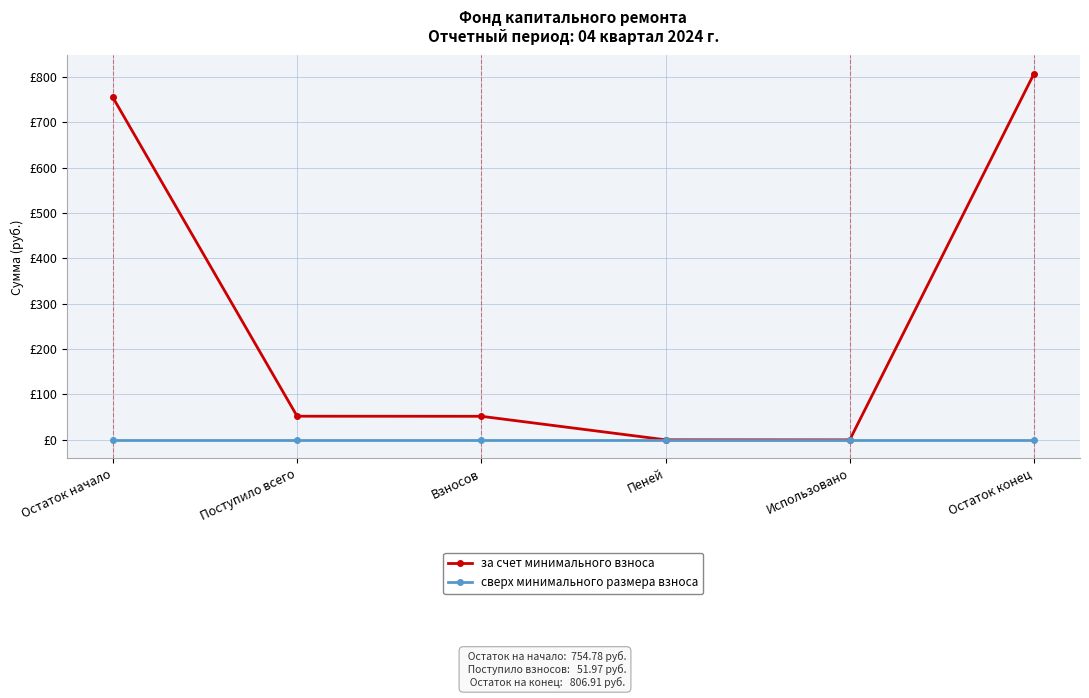

What is the difference between the maximum and second lowest values in the за счет минимального взноса series?

806.8